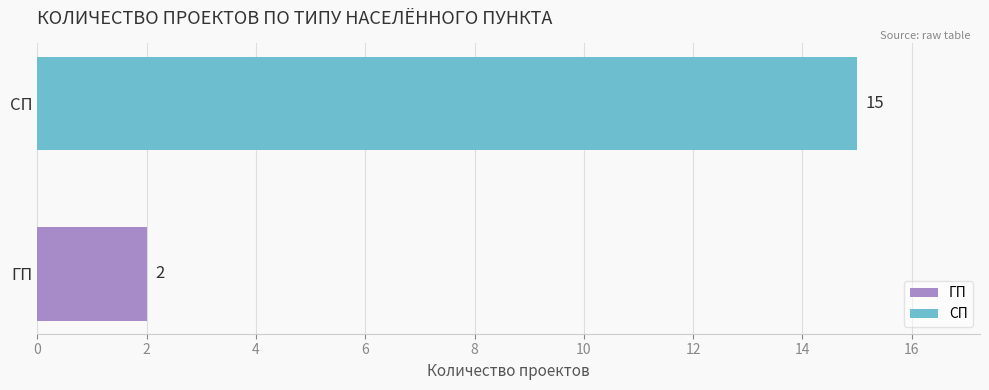

Which series has the widest spread of values?

ГП